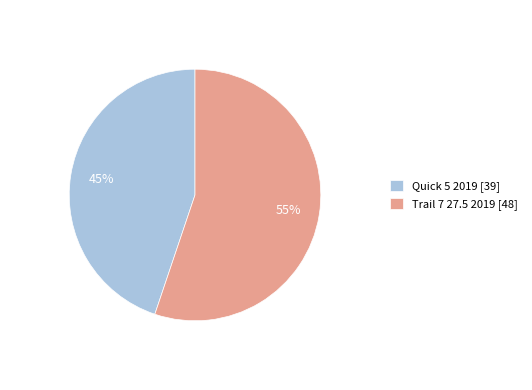

Which slice is the smallest?

Quick 5 2019